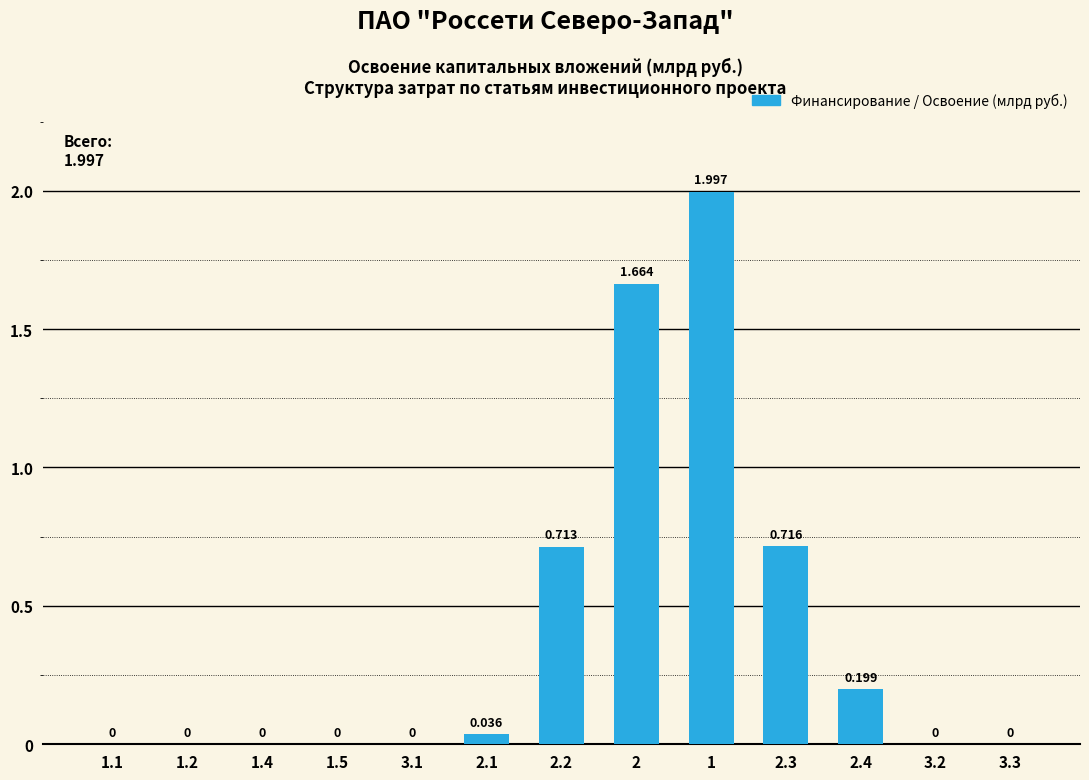

What is the sum of the values at 1 and 2.3?

2.7